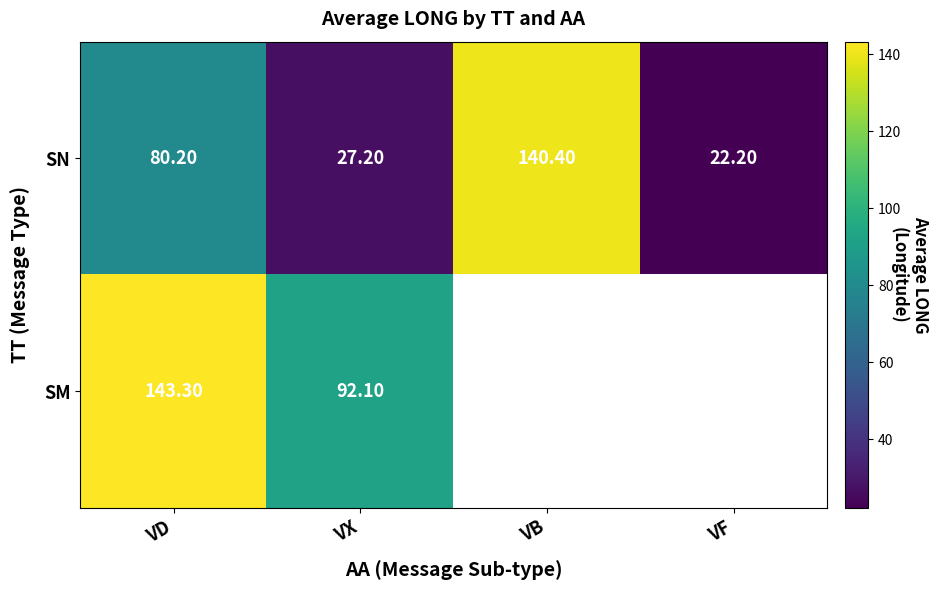

Where is SN nearest to the value 81?

VD